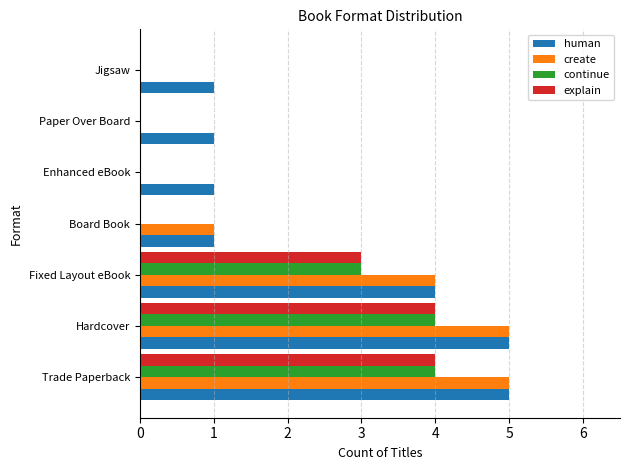

What is the highest value of the explain series?

4